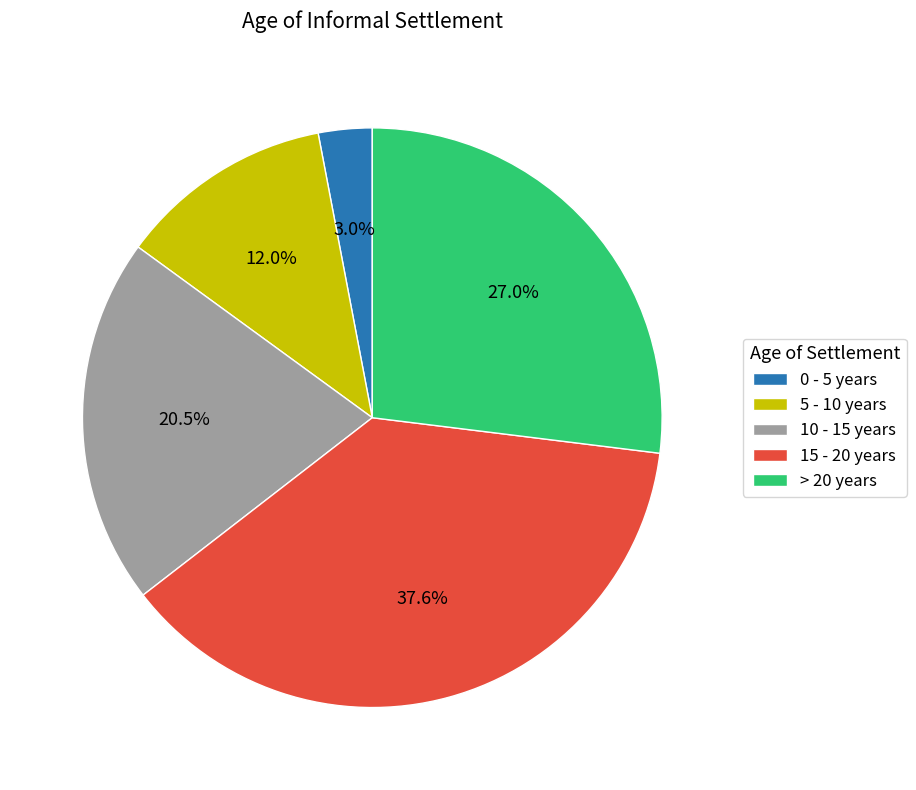

To the nearest percent, what is the combined percentage of 10 - 15 years and > 20 years?

47%